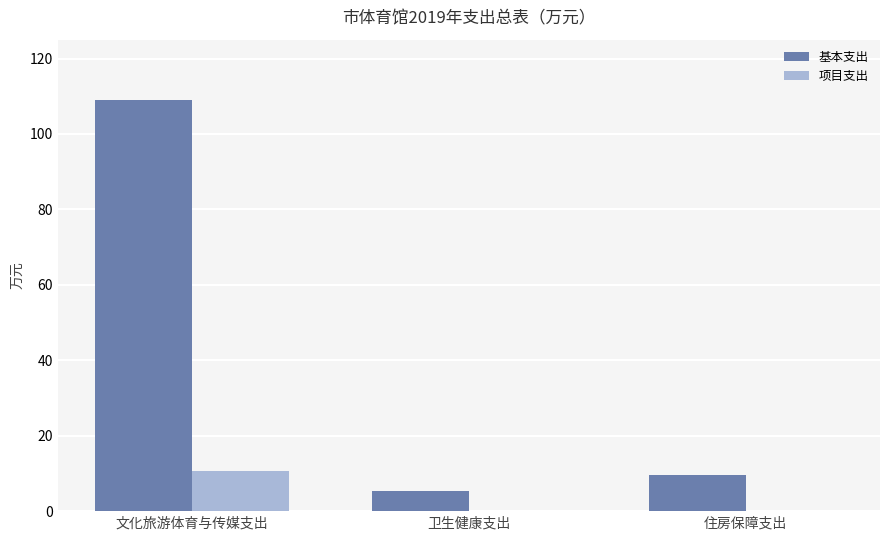

What is the average value of the 项目支出 series?

3.5